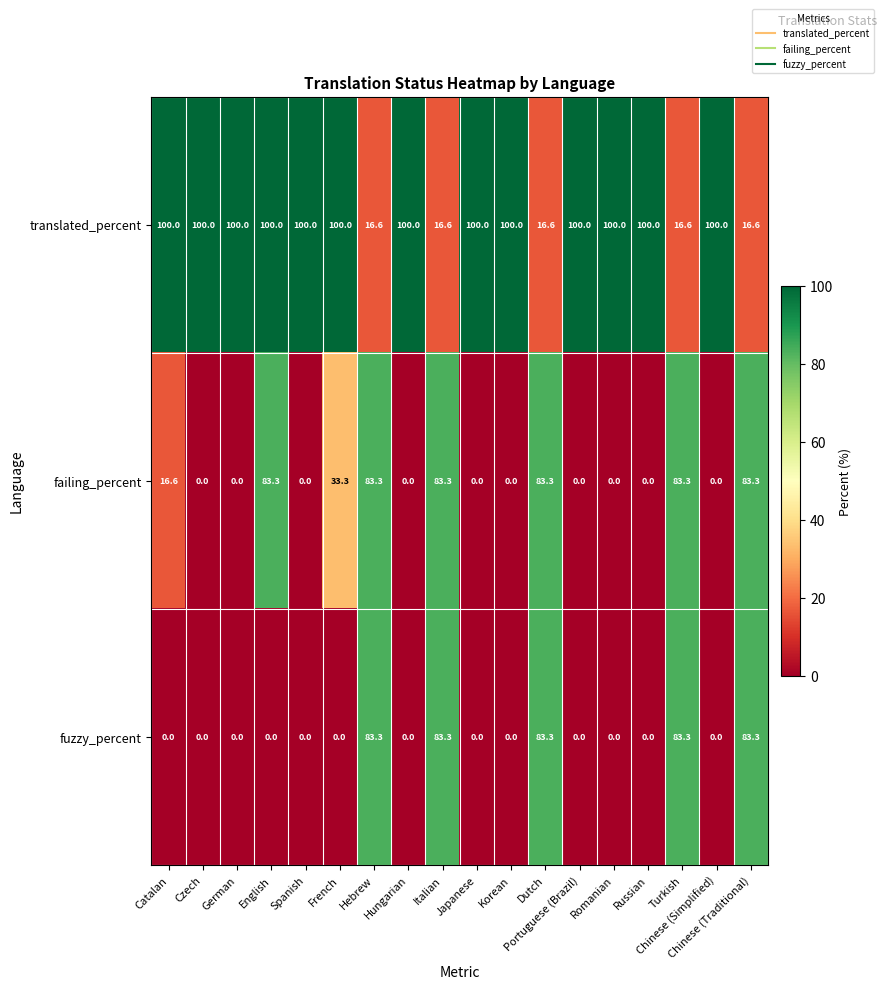

What is the difference between the maximum and minimum values in the fuzzy_percent series?

83.3